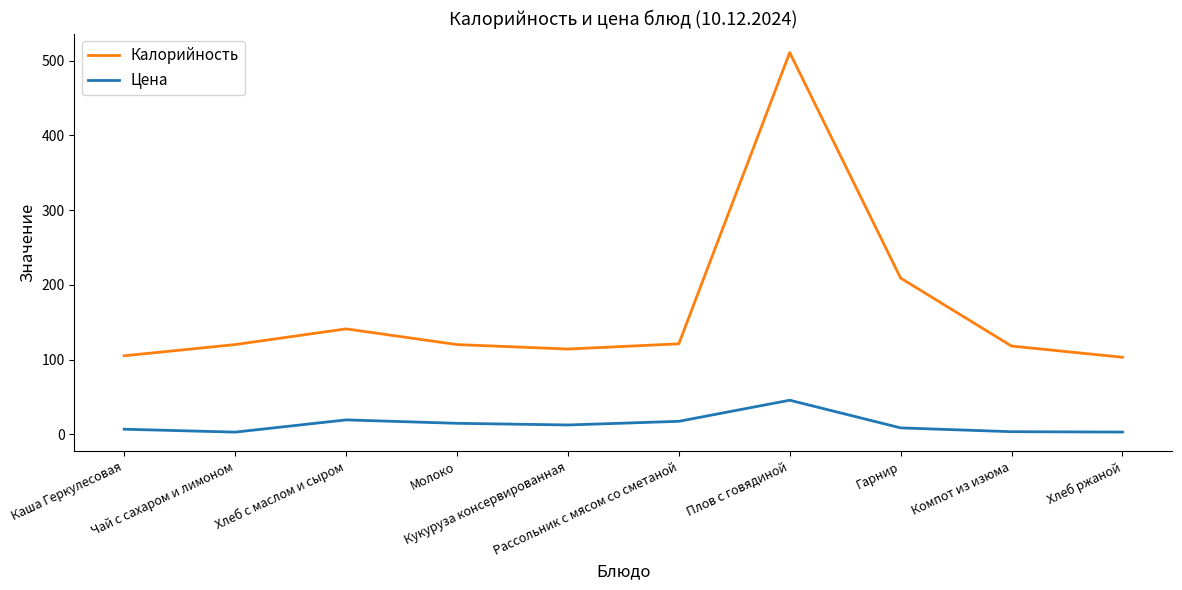

True or false: Калорийность and Цена intersect in this chart.

False